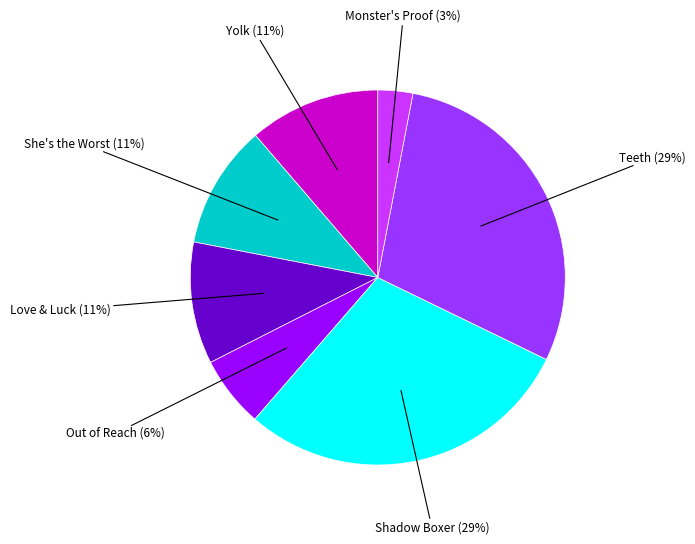

To the nearest percent, what is the average slice percentage?

14%